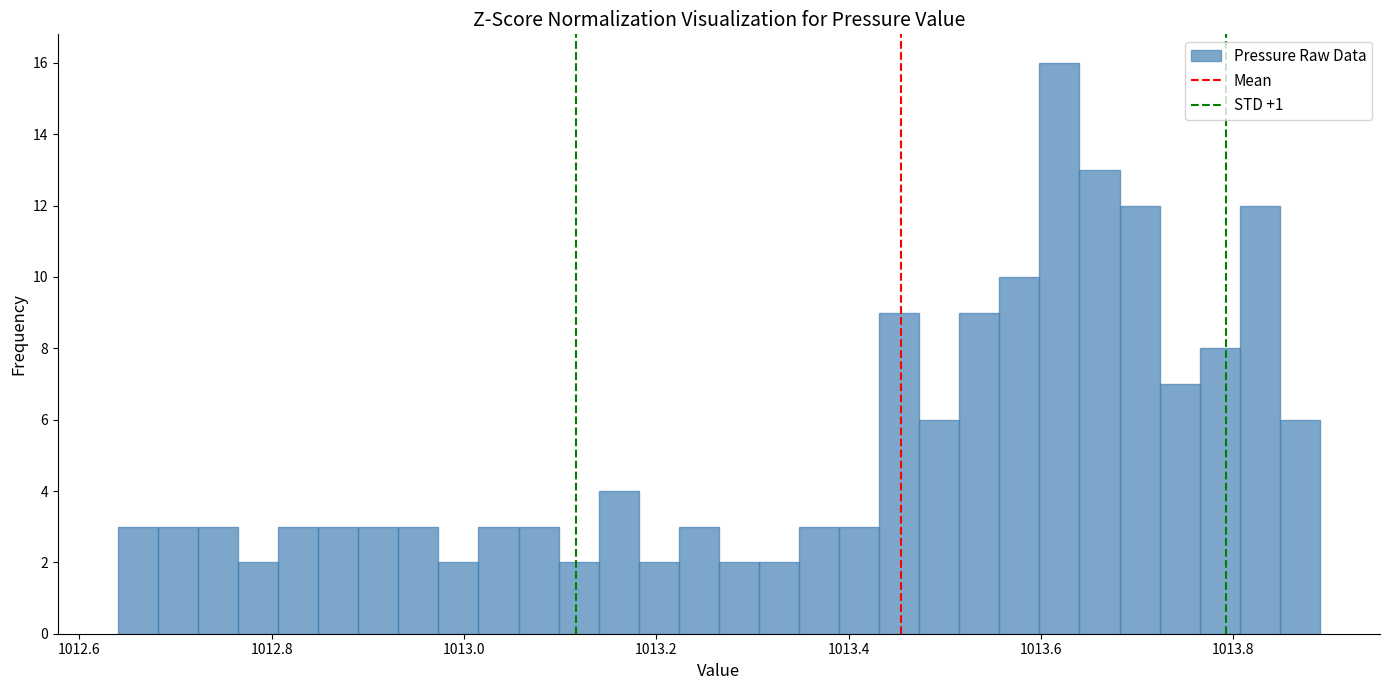

Read against the x-axis, roughly where is the centre of the tallest bar?

1013.62